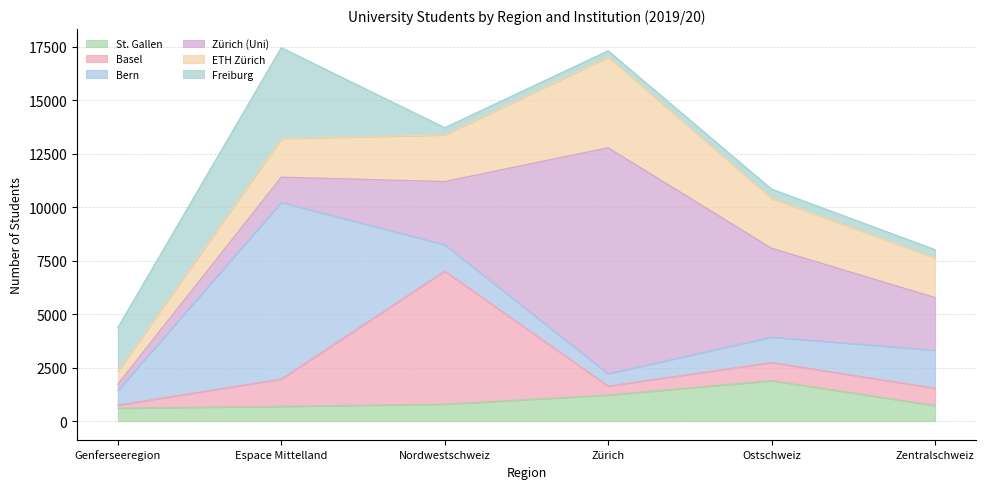

What is the smallest value displayed?

143